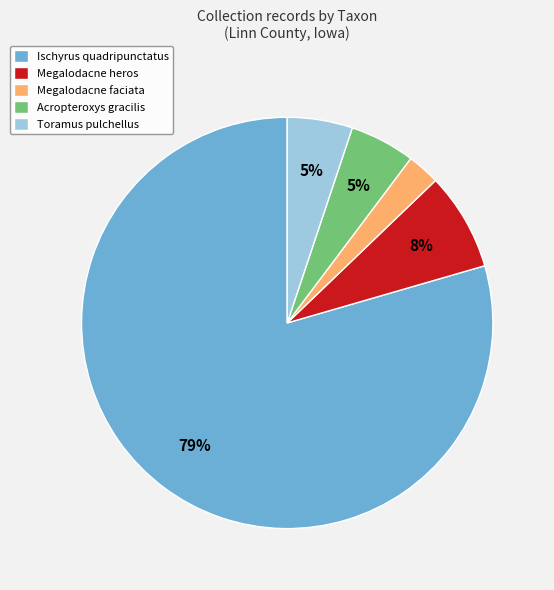

To the nearest percent, what percentage of the pie is Megalodacne heros?

8%